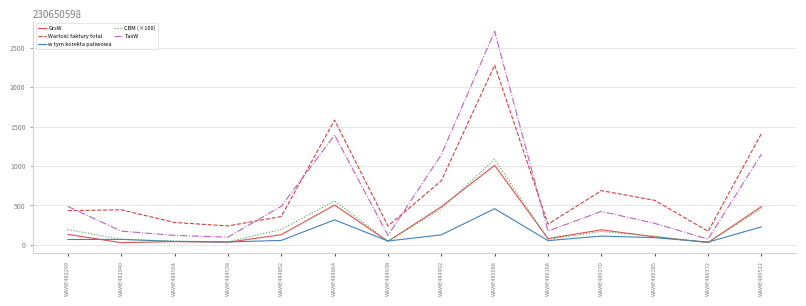

What is the difference between the highest and lowest values at WAWE484992?

1017.9